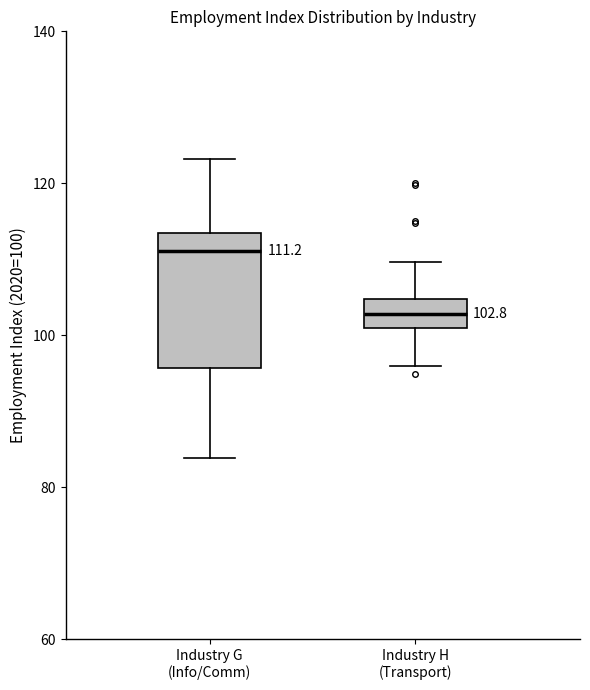

Which box has the highest median line?

Industry G (Info/Comm)